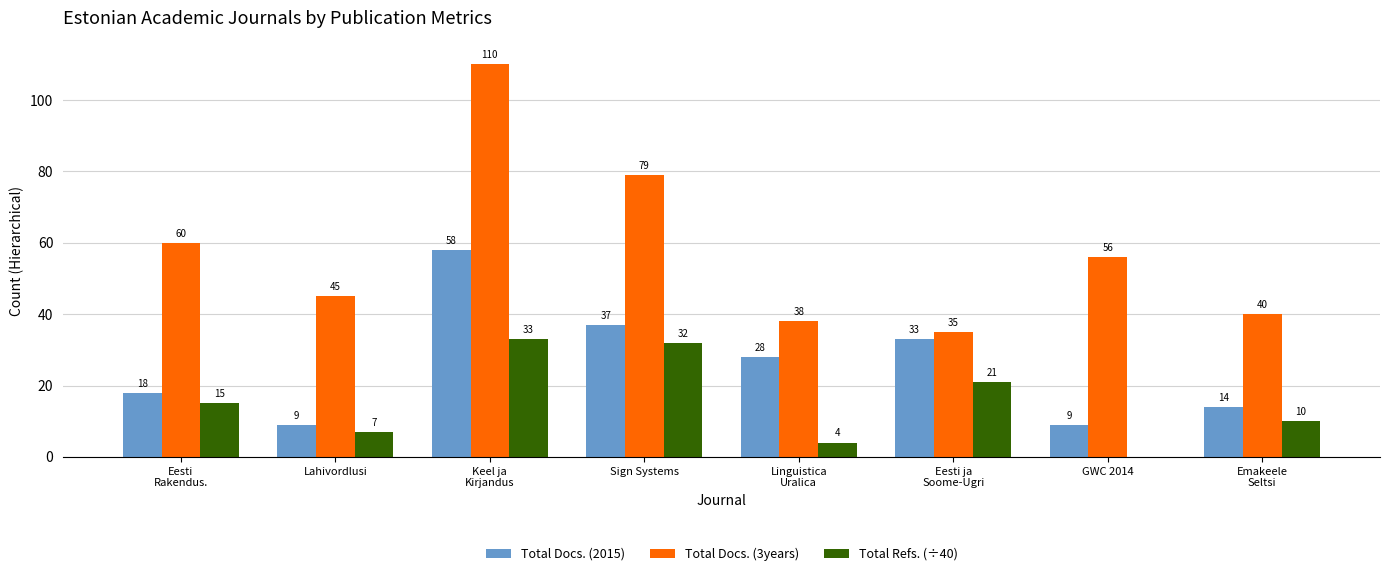

Which series changed the most between Eesti ja
Soome-Ugri and Emakeele
Seltsi?

Total Docs. (2015)